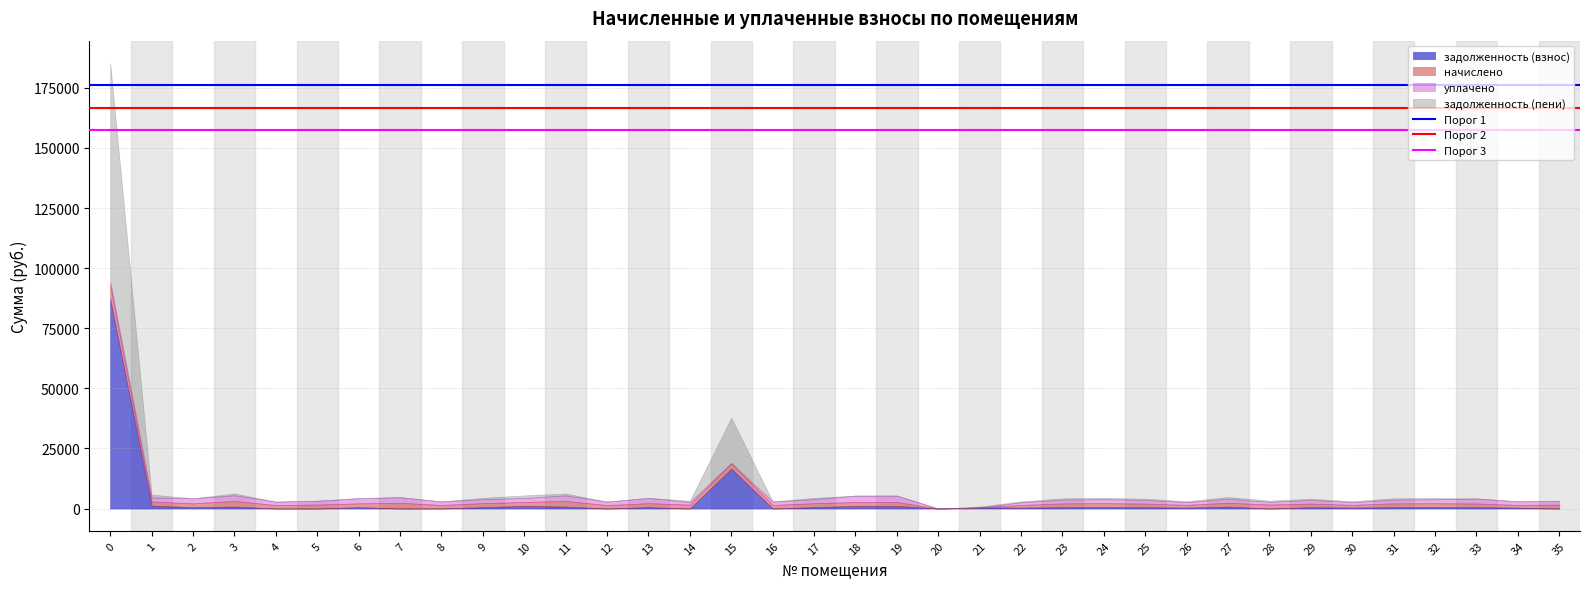

How many lines are shown in the chart?

4